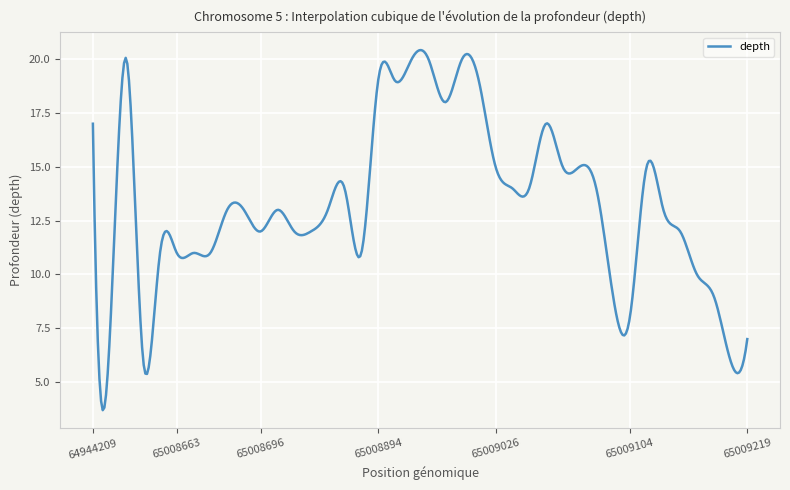

What is the greatest value displayed?

20.4